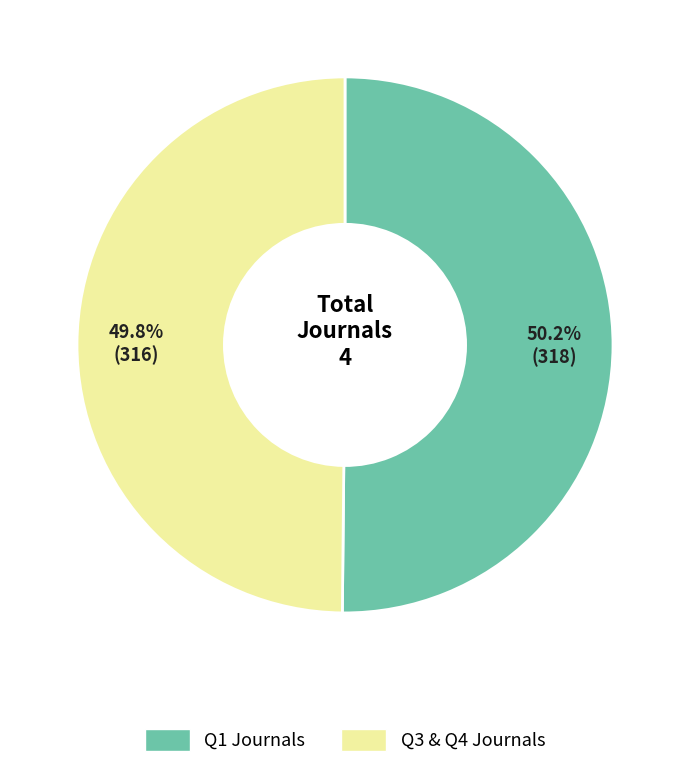

Is there any slice that represents more than half of the pie?

Yes